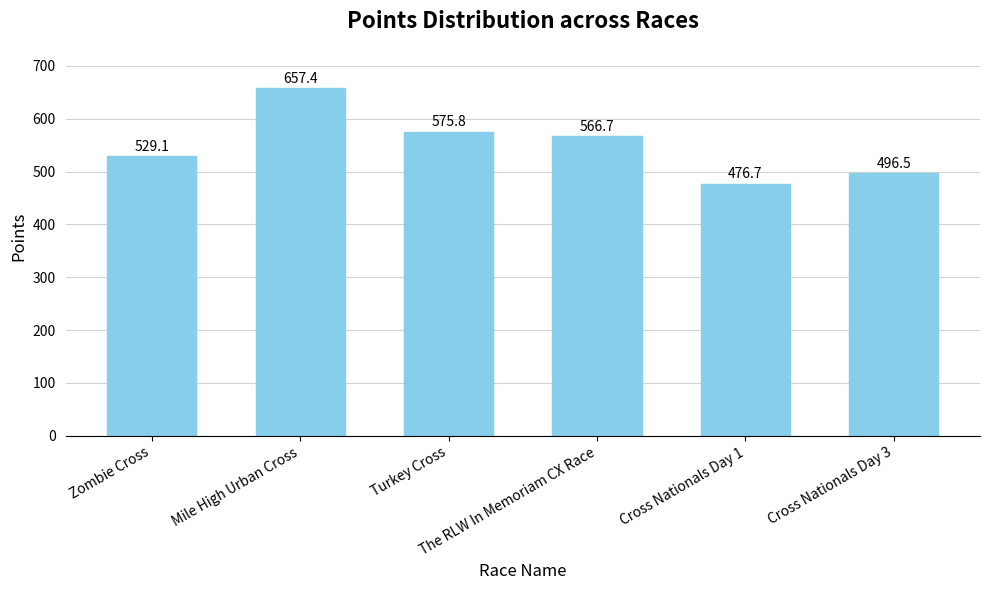

Which label corresponds to the largest value in the chart?

Mile High Urban Cross